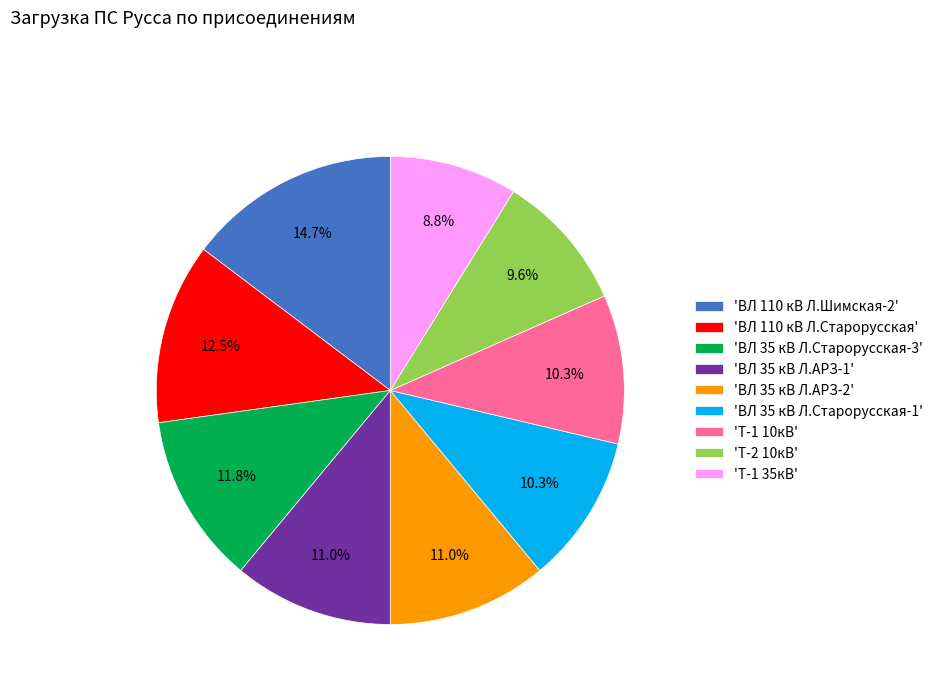

Is the sum of 'ВЛ 35 кВ Л.Старорусская-1' and 'Т-2 10кВ' greater than half?

No